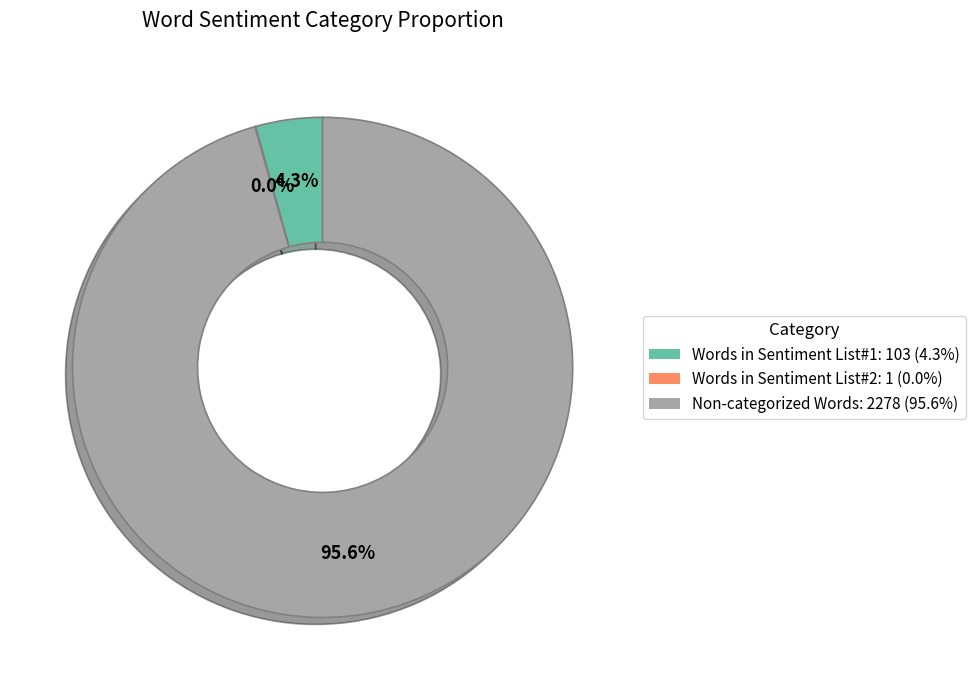

What is the largest slice in the pie chart?

Non-categorized Words: 2278 (95.6%)